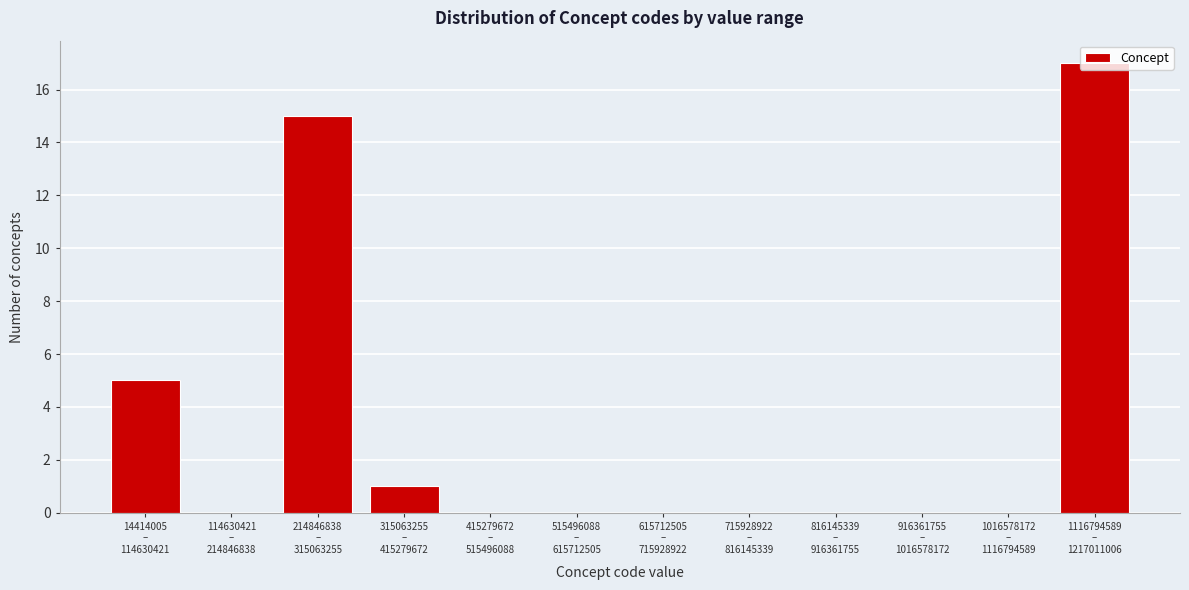

What is the sum of all values?

38